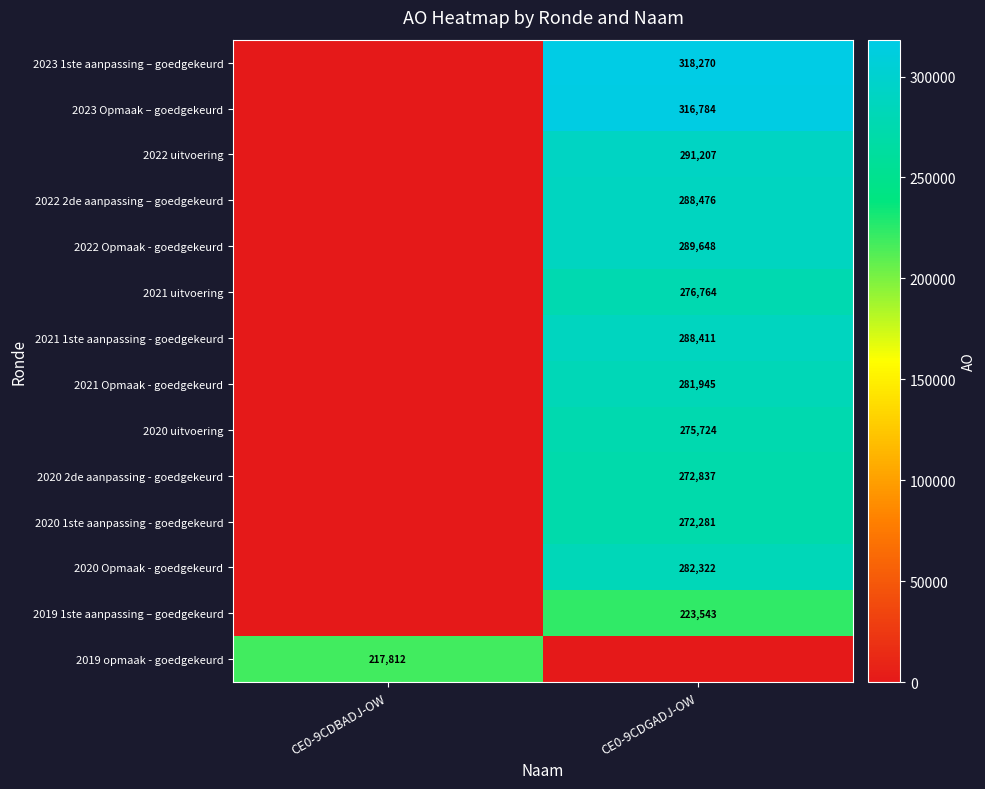

What is the total value across all series at CE0-9CDBADJ-OW?

217812